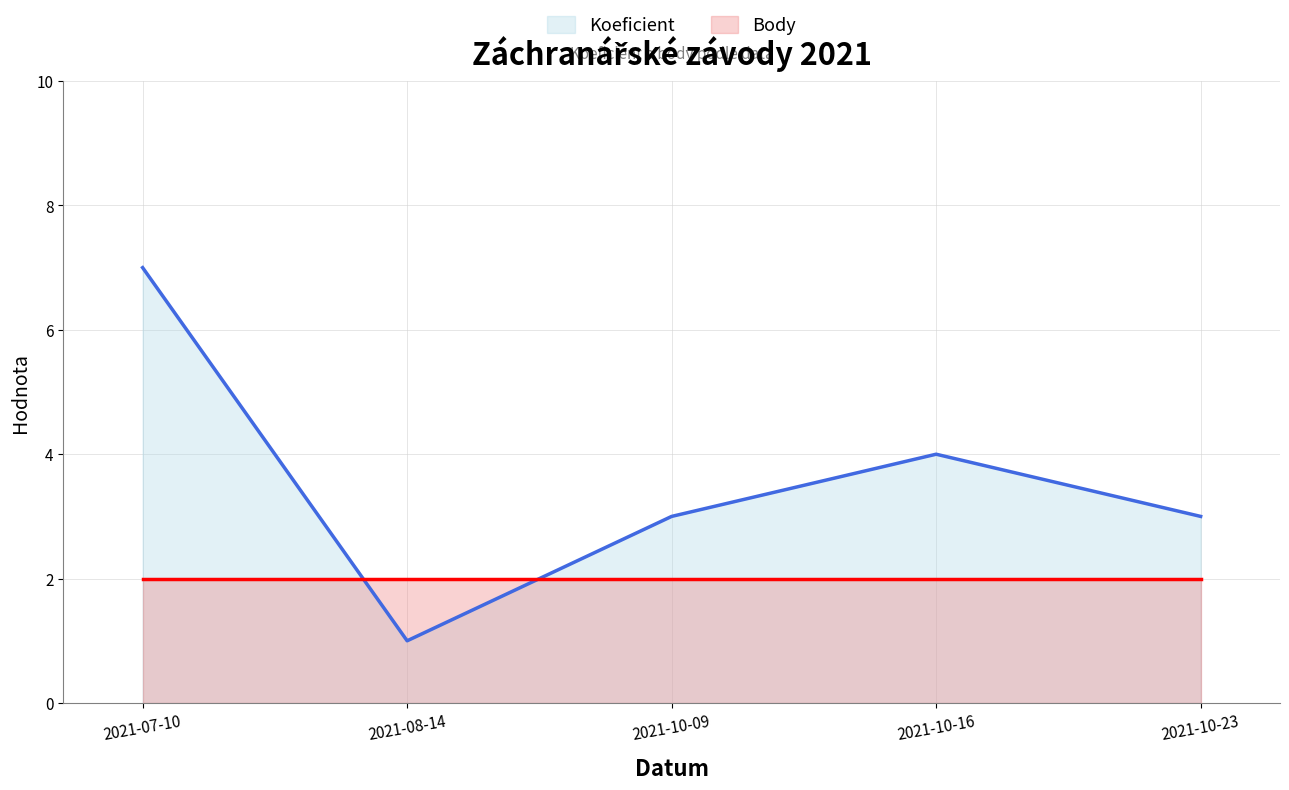

What is the greatest value displayed?

7